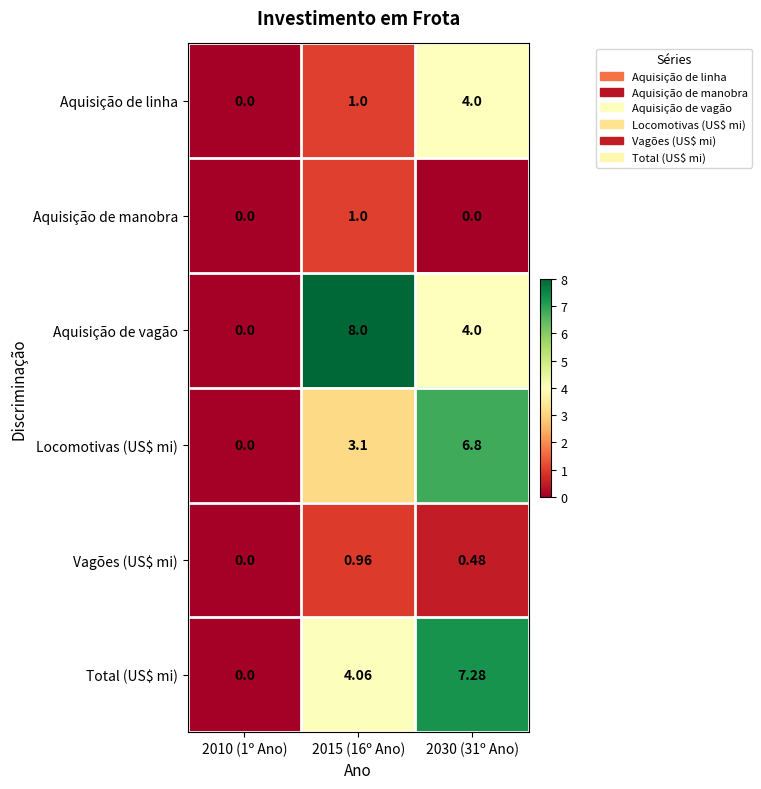

Which series has the largest range (max minus min)?

Aquisição de vagão